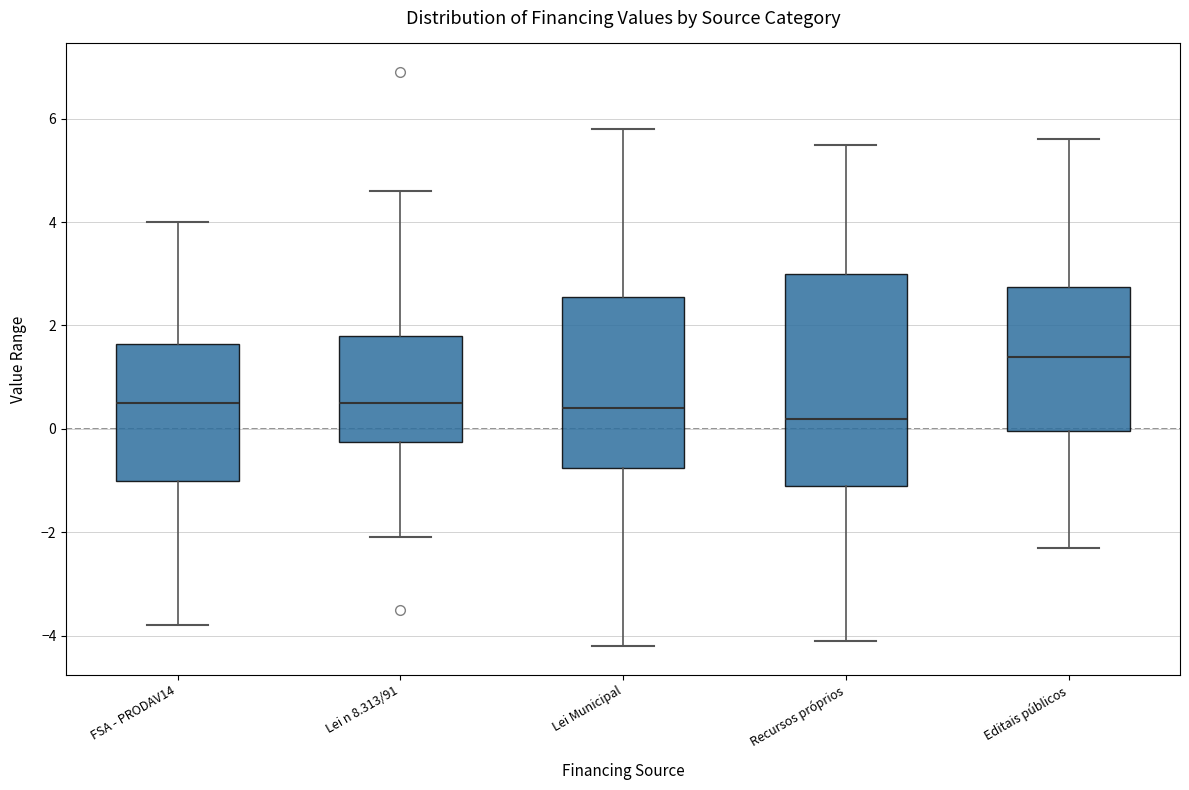

Which box's median line is the highest?

Editais públicos